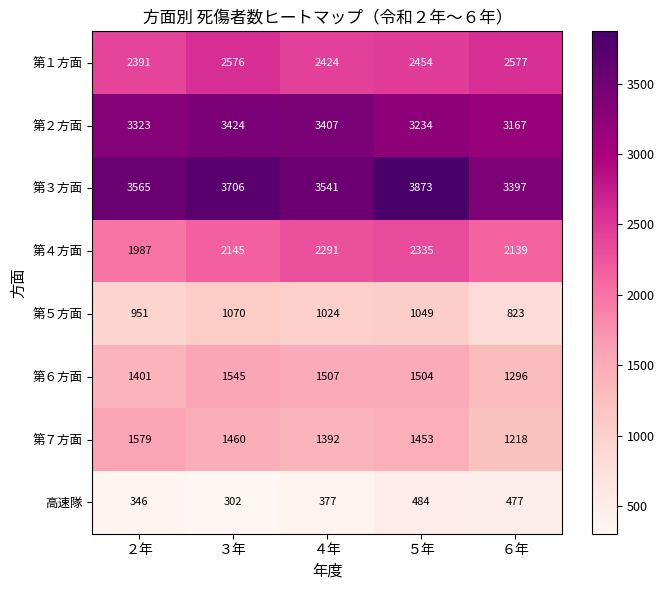

True or false: 第５方面 has a value of 598 at ５年.

False